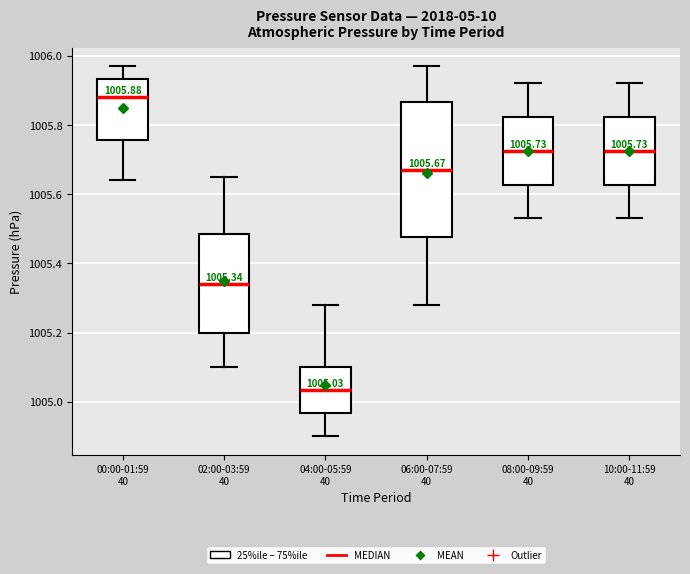

Which box is the tallest, from its lower edge to its upper edge?

06:00-07:59 40